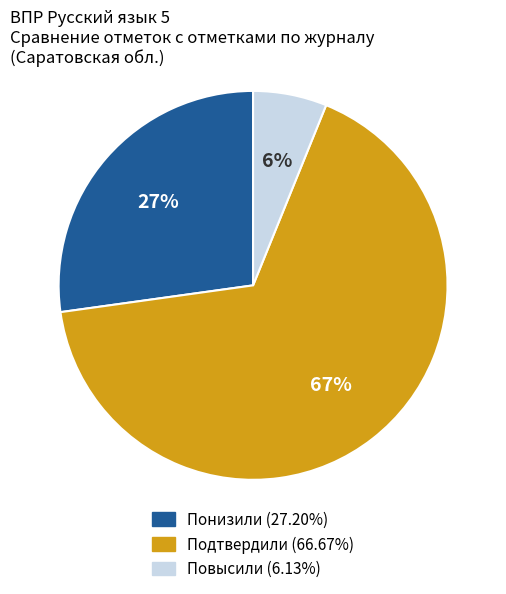

Is Подтвердили the majority of the pie?

Yes